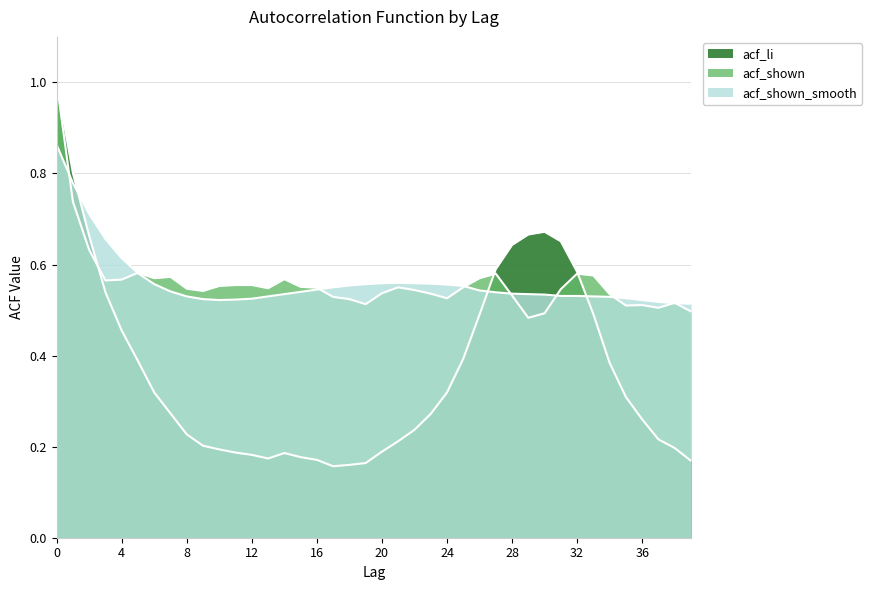

Reading left to right, what are all the values shown in this chart?

acf_li: 1.0	0.8	0.7	0.5	0.5	0.4	0.3	0.3	0.2	0.2	0.2	0.2	0.2	0.2	0.2	0.2	0.2	0.2	0.2	0.2	0.2	0.2	0.2	0.3	0.3	0.4	0.5	0.6	0.6	0.7	0.7	0.7	0.6	0.5	0.4	0.3	0.3	0.2	0.2	0.2
acf_shown: 1.0	0.7	0.6	0.6	0.6	0.6	0.6	0.6	0.5	0.5	0.6	0.6	0.6	0.5	0.6	0.6	0.5	0.5	0.5	0.5	0.5	0.6	0.5	0.5	0.5	0.6	0.6	0.6	0.5	0.5	0.5	0.5	0.6	0.6	0.5	0.5	0.5	0.5	0.5	0.5
acf_shown_smooth: 0.9	0.8	0.7	0.7	0.6	0.6	0.6	0.5	0.5	0.5	0.5	0.5	0.5	0.5	0.5	0.5	0.5	0.6	0.6	0.6	0.6	0.6	0.6	0.6	0.6	0.6	0.5	0.5	0.5	0.5	0.5	0.5	0.5	0.5	0.5	0.5	0.5	0.5	0.5	0.5